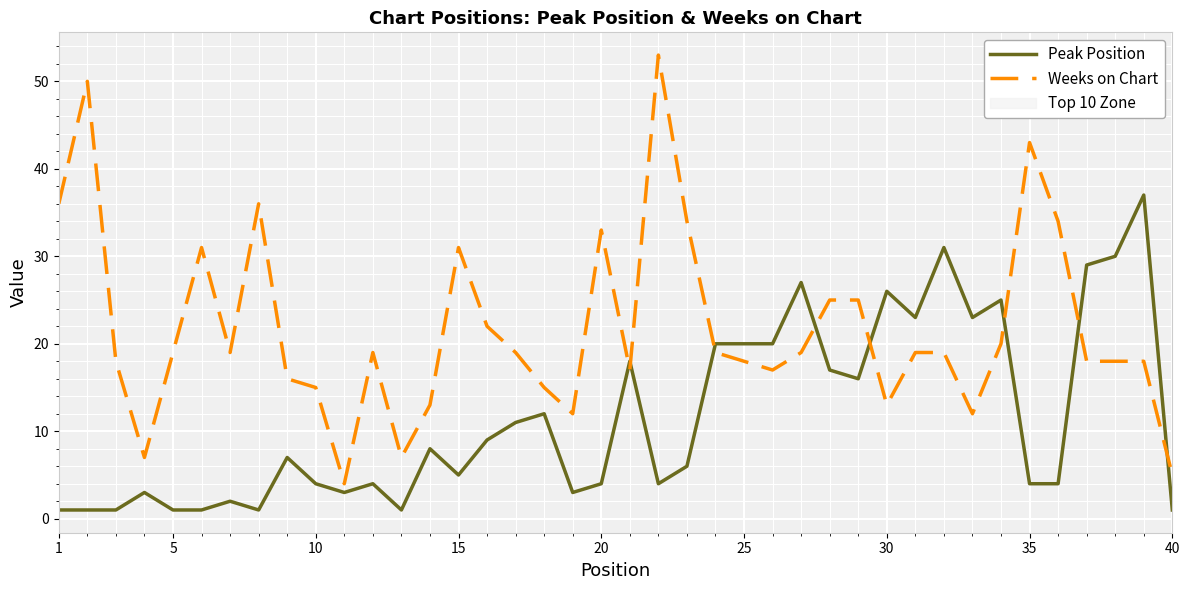

What is the difference between the maximum and minimum values in the Peak Position series?

36